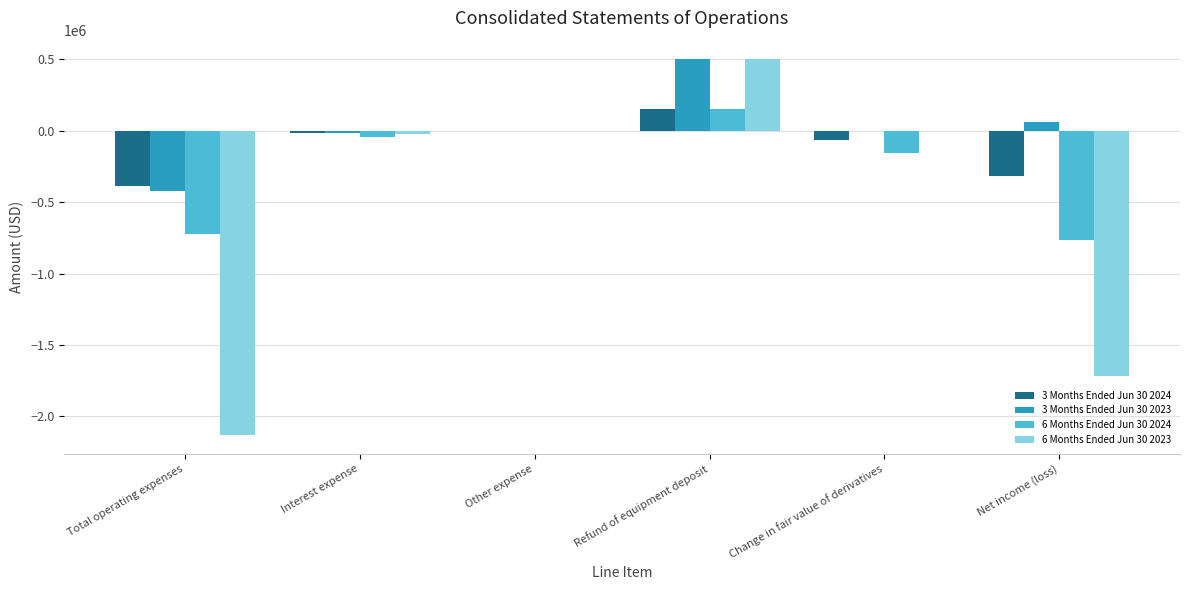

What is the difference between the 3 Months Ended Jun 30 2023 values at Other expense and Refund of equipment deposit?

500000